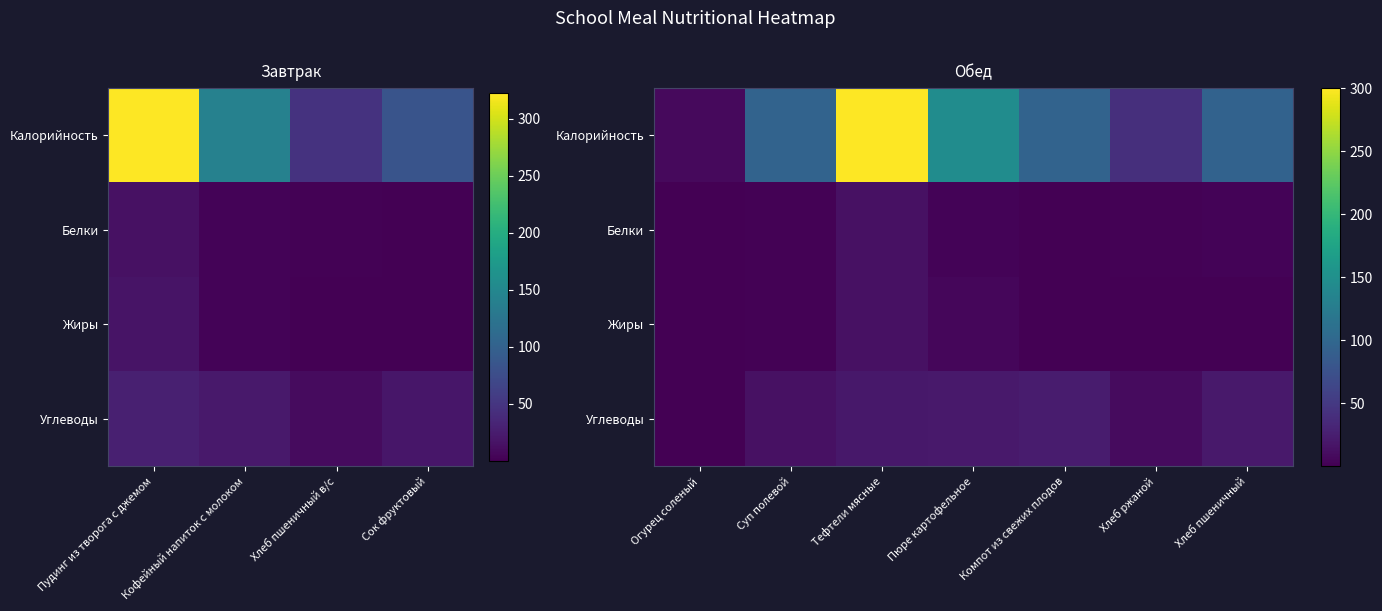

What is the difference between the maximum and minimum values in the Белки series?

13.7